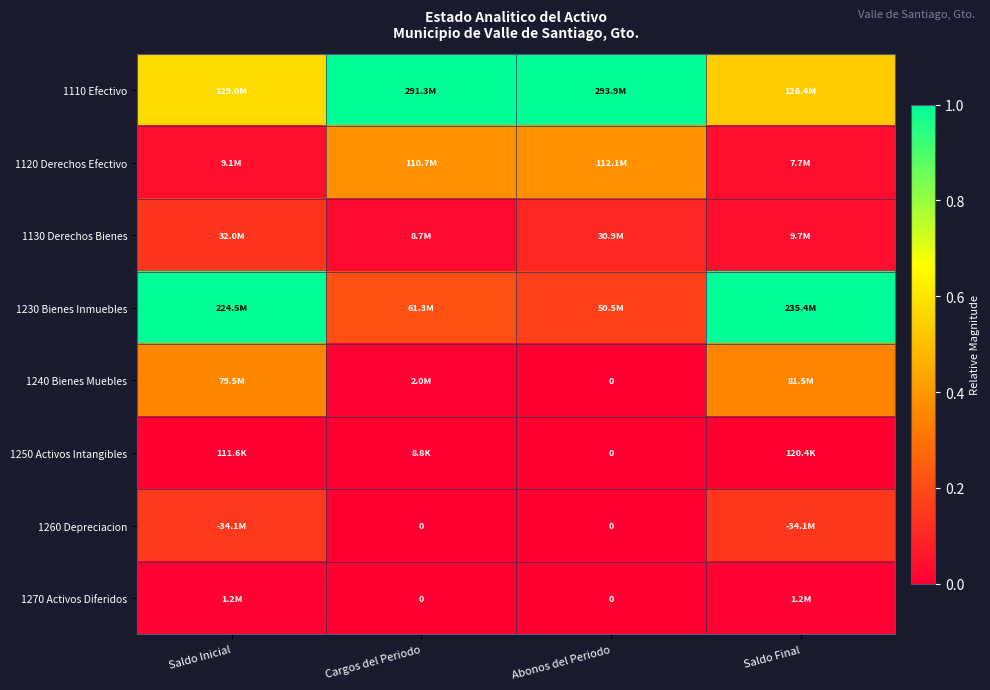

Which series has the widest spread of values?

1230 Bienes Inmuebles